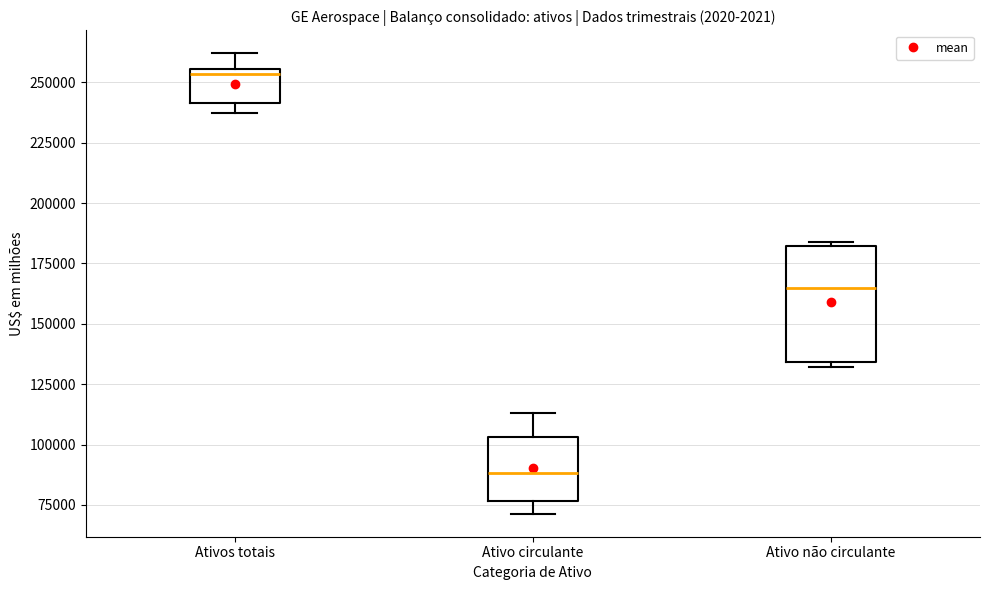

Where is the upper edge of the box for Ativos totais on the y-axis? The values are not printed on the chart, so give them approximately, as read against the axis.

255000